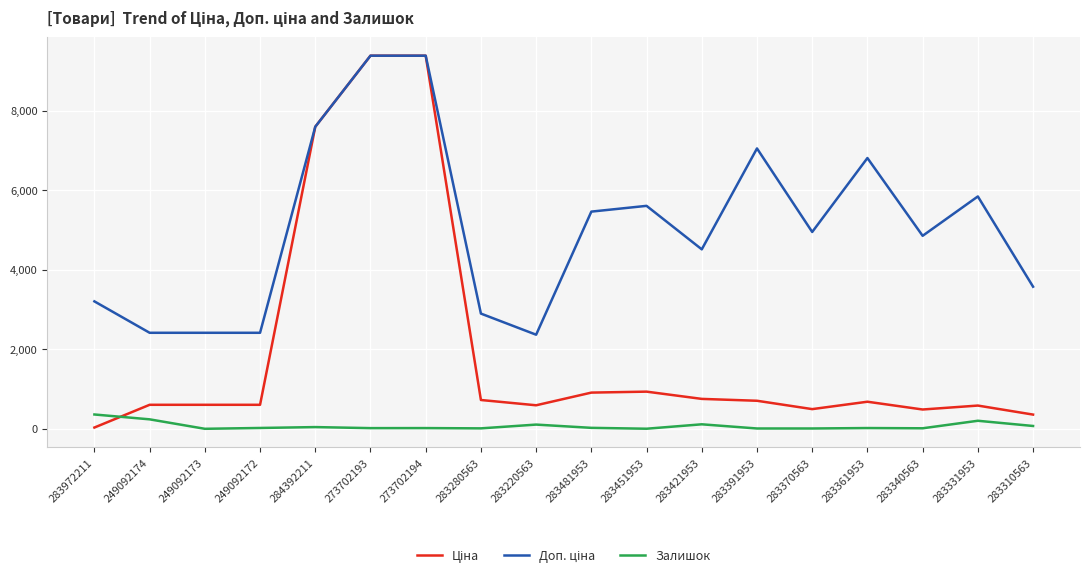

Is it true that Залишок equals 113.0 at 283421953?

True